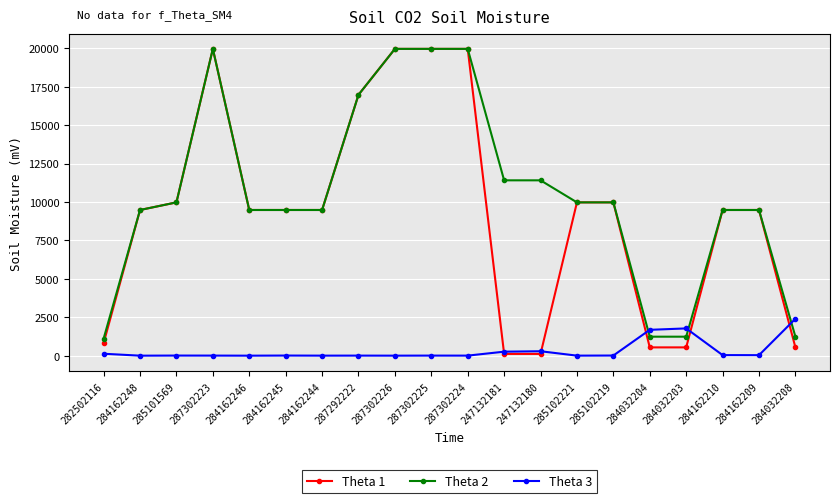

Which series has the largest range (max minus min)?

Theta 1